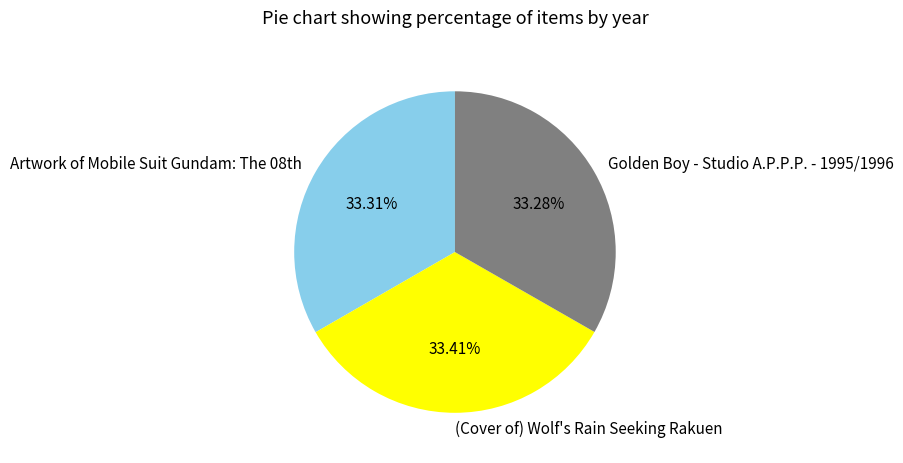

Does any single category account for the majority?

No